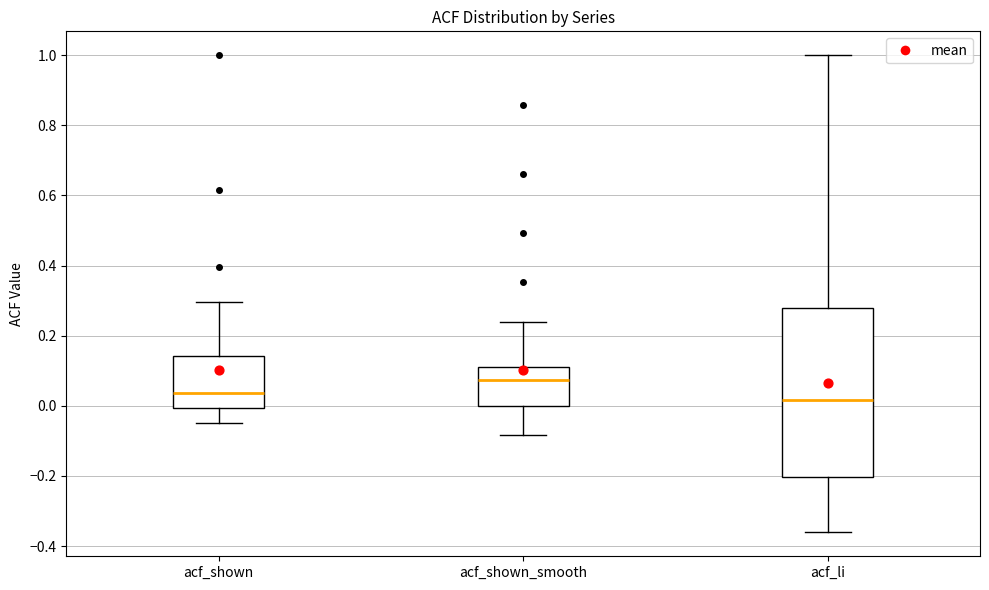

Reading left to right, read every box against the y-axis: the position of its median line, the range the box covers, and the ends of its whiskers. The values are not printed on the chart, so give them approximately, as read against the axis.

acf_shown: median 0.04, box 0.00 to 0.14, whiskers -0.04 to 0.30
acf_shown_smooth: median 0.08, box 0.00 to 0.12, whiskers -0.08 to 0.24
acf_li: median 0.02, box -0.20 to 0.28, whiskers -0.36 to 1.00